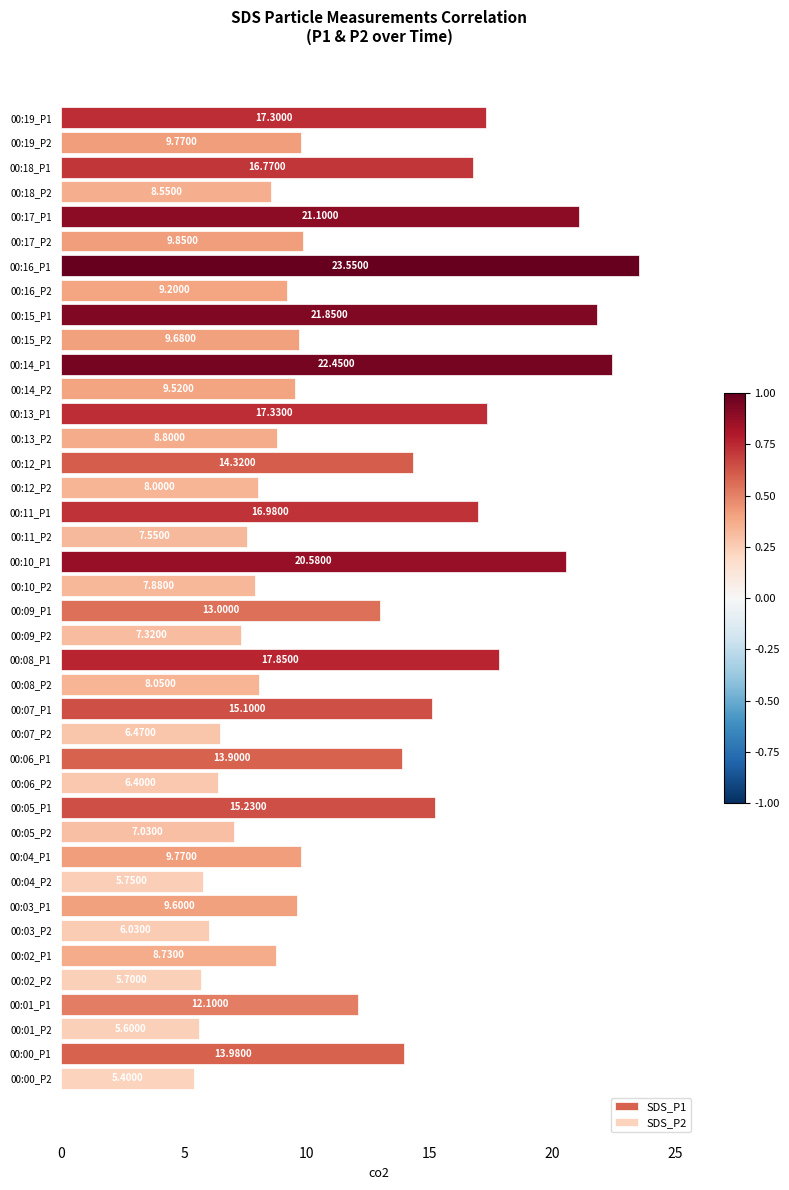

What is the value of the SDS_P1 bar at the 17th from the left?

23.6